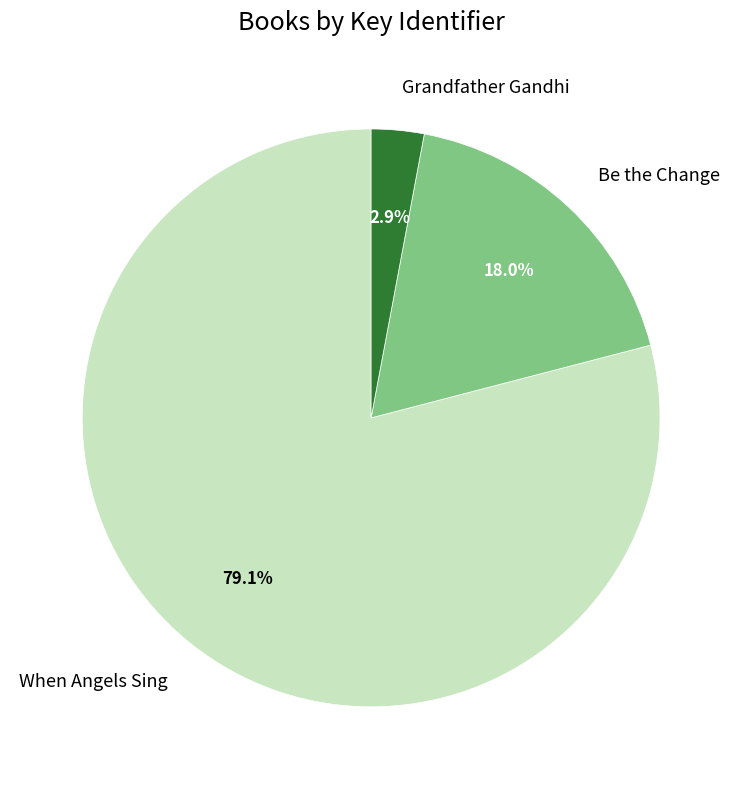

Combined, what portion of the pie is When Angels Sing and Be the Change?

97.1%